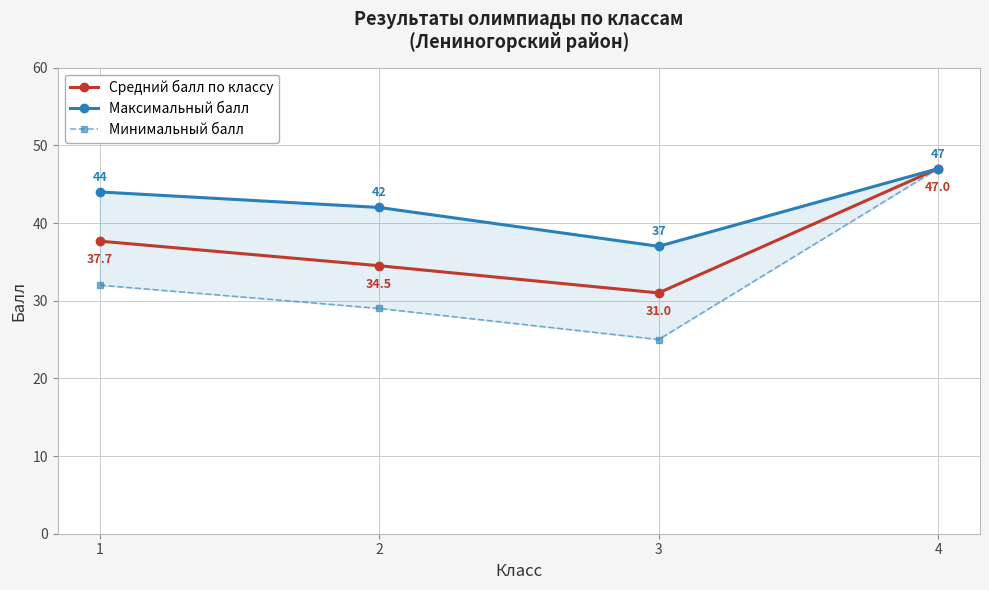

Is it true that Средний балл по классу equals 47.0 at 4?

True